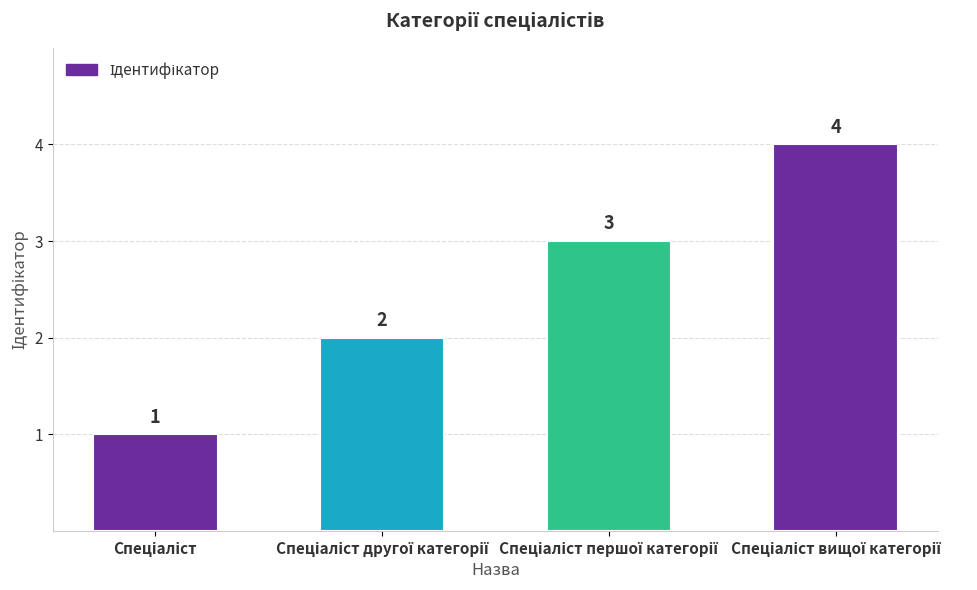

Are the bars horizontal?

No